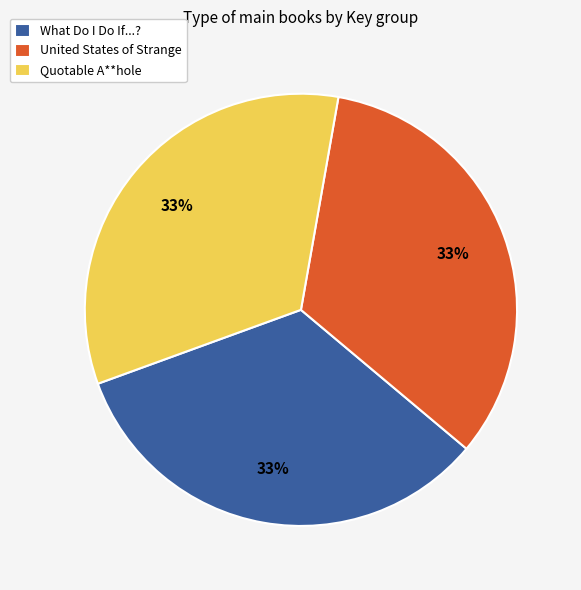

Does any single category account for the majority?

No